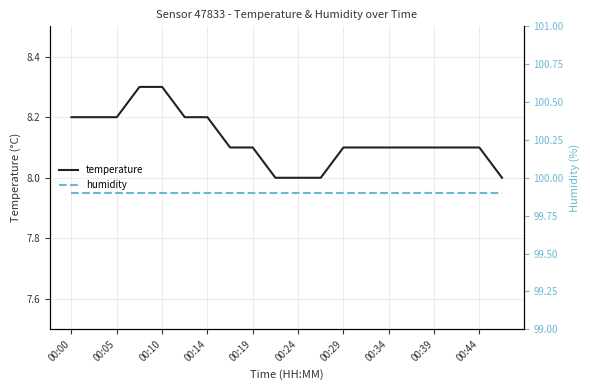

Which series has the largest total across all categories?

humidity